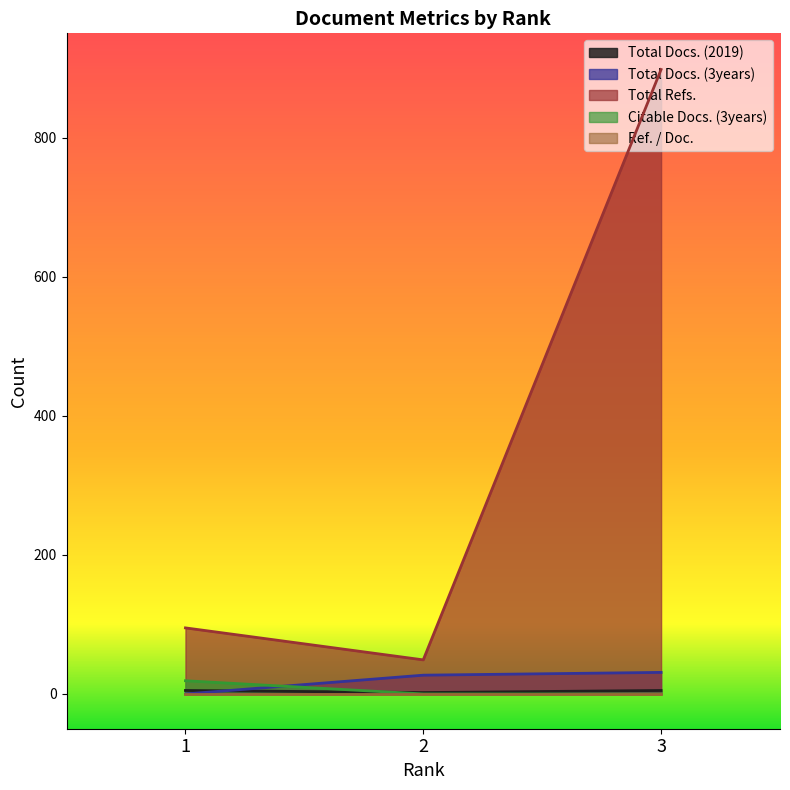

Is the value of Total Refs. at 2 greater than the value of Citable Docs. (3years) at 3?

Yes